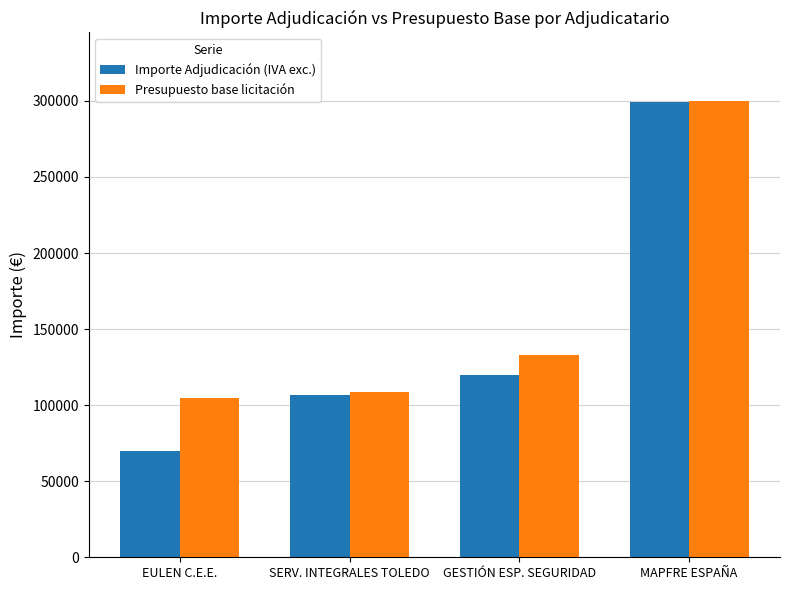

How many bars are there in each group?

2